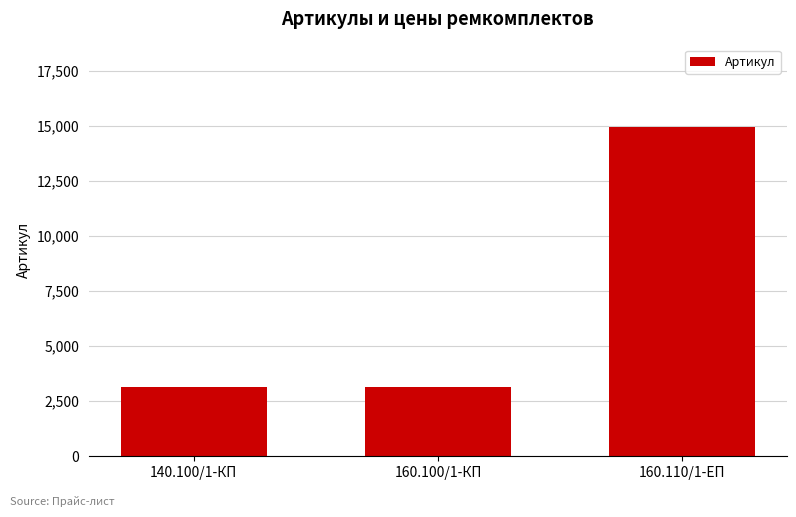

Is it true that the value at 160.100/1-КП is 5007?

False